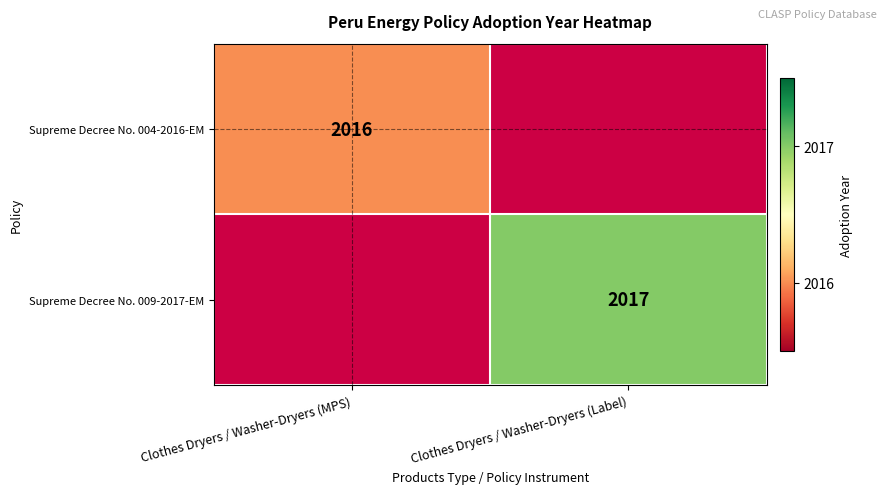

Is it true that Supreme Decree No. 009-2017-EM equals 2017 at Clothes Dryers / Washer-Dryers (Label)?

True